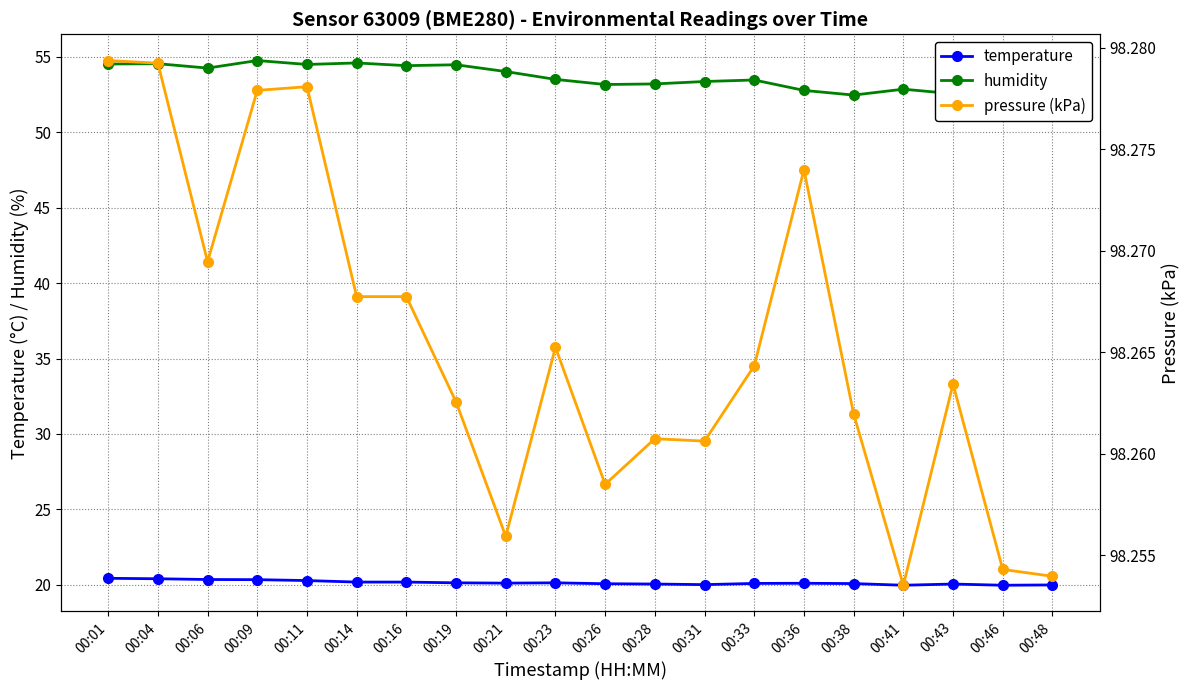

What is the difference between the maximum and minimum values in the humidity series?

2.3